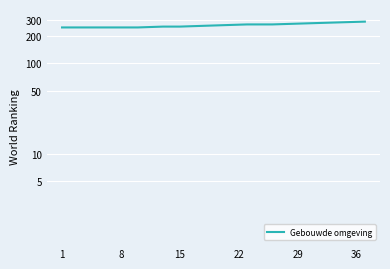

Reading left to right, list all the values displayed in this chart.

250.0	250.0	250.0	250.0	250.0	250.0	250.0	250.0	250.0	250.0	251.8	253.6	255.5	255.5	255.5	257.3	259.1	260.9	262.7	264.5	266.4	268.2	270.0	270.0	270.0	270.0	271.8	273.6	275.5	277.3	279.1	280.9	282.7	284.5	286.4	288.2	290.0